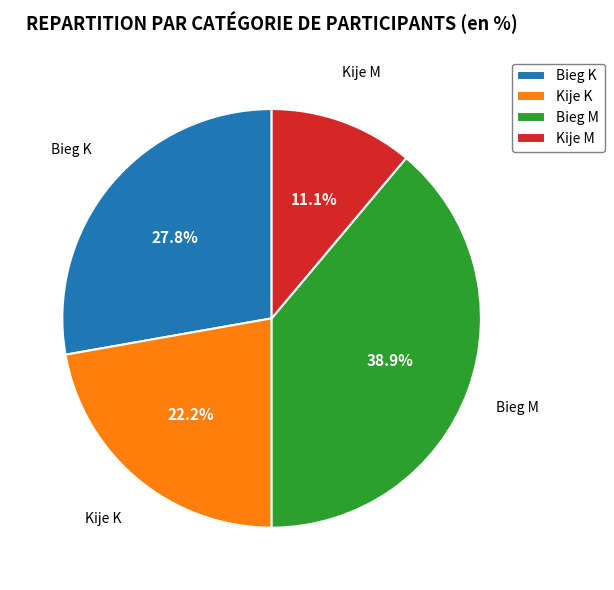

True or false: Kije M accounts for 20% of the total.

False